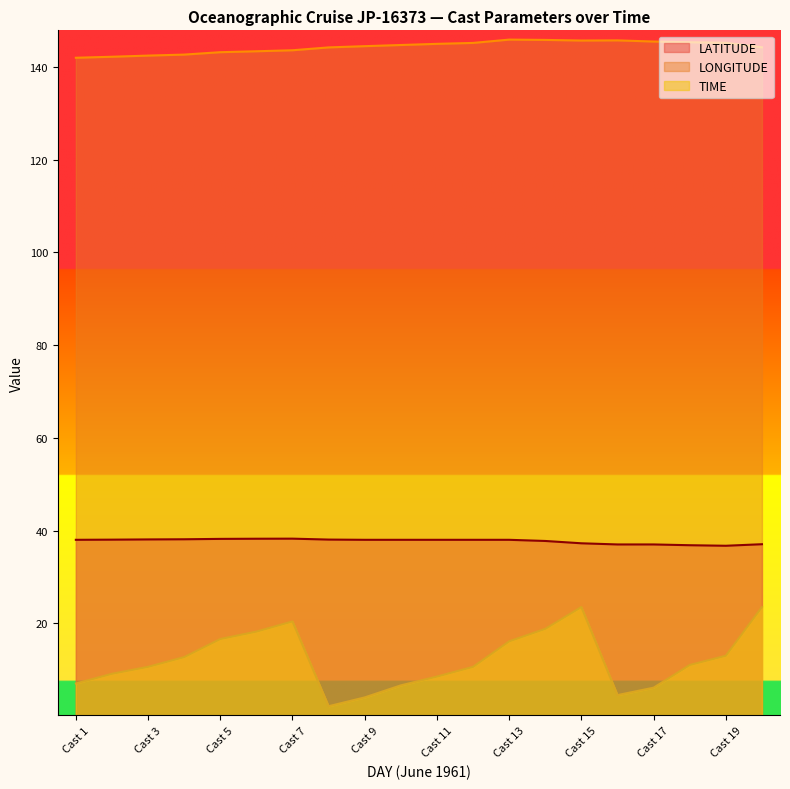

True or false: LONGITUDE has a value of 143.2 at Cast 5.

True